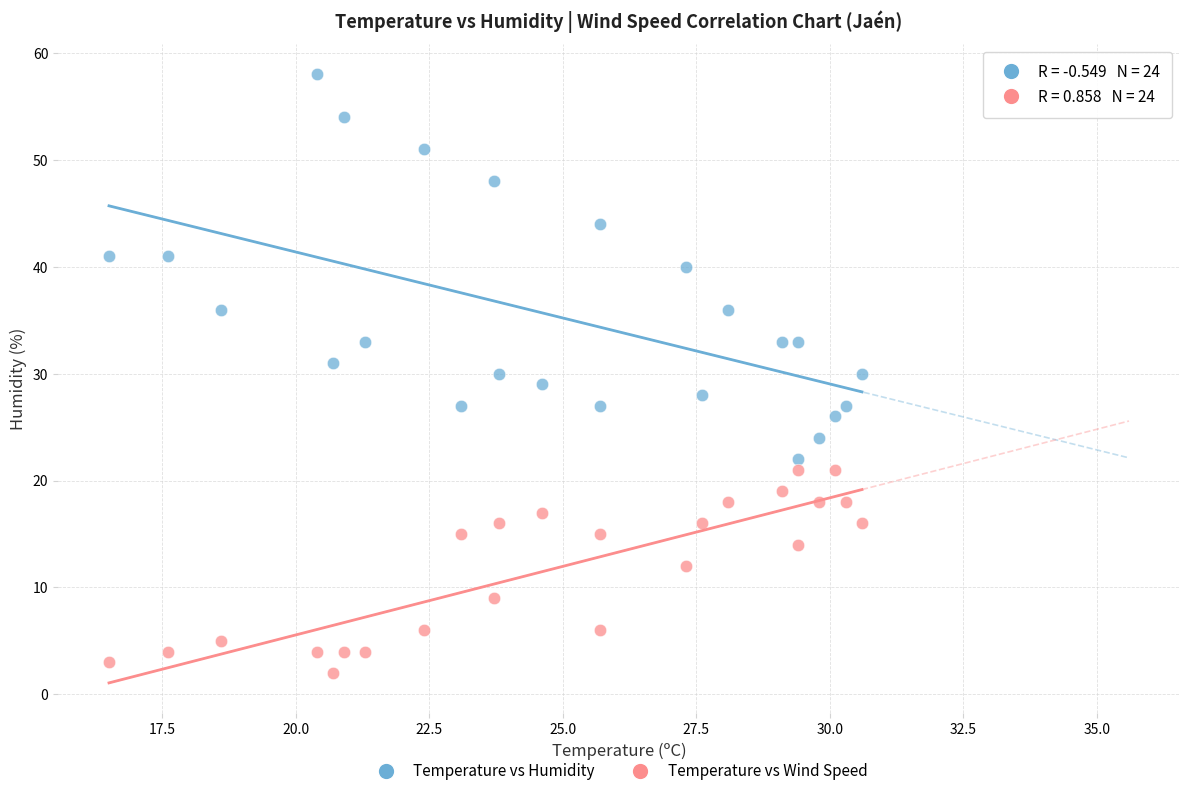

Which series has the largest Y range (max minus min)?

Temperature vs Humidity